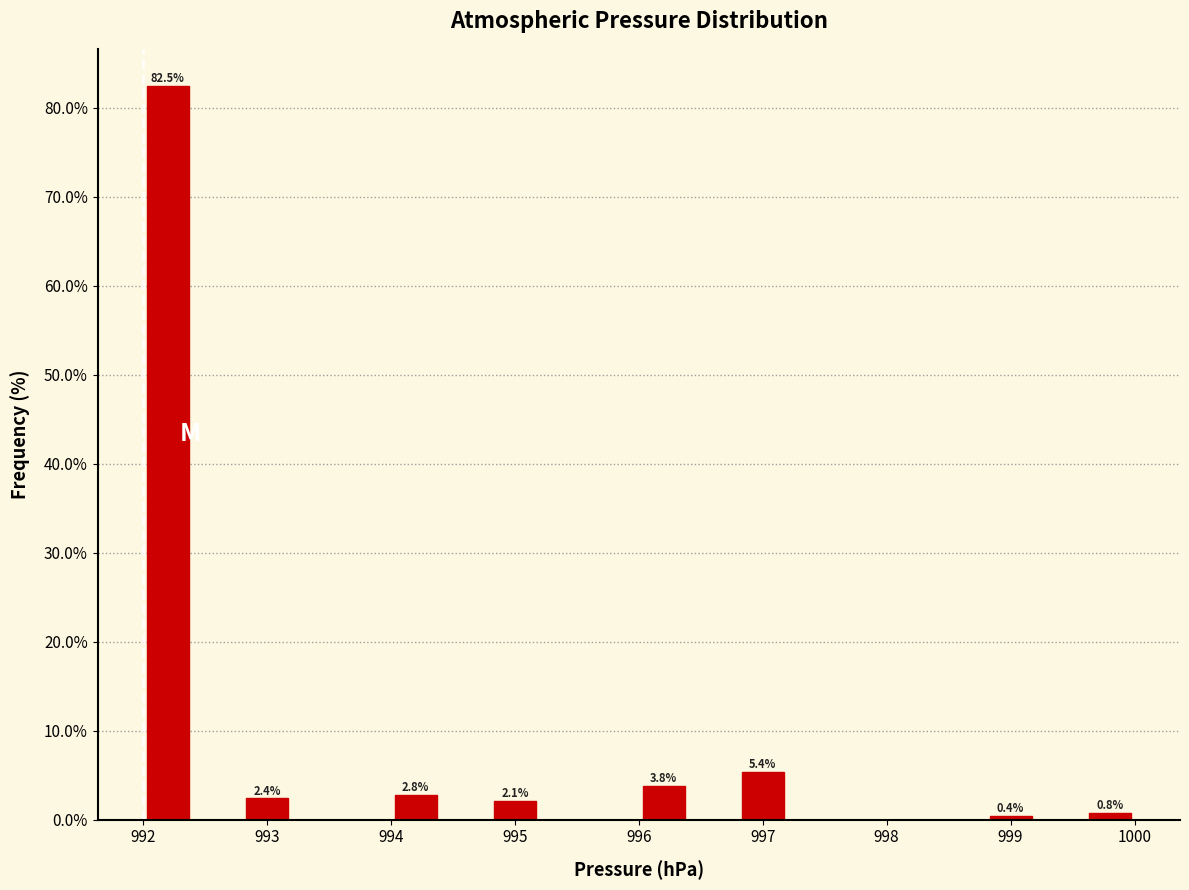

Over which range of the x-axis is the bar tallest?

992.0 to 992.4